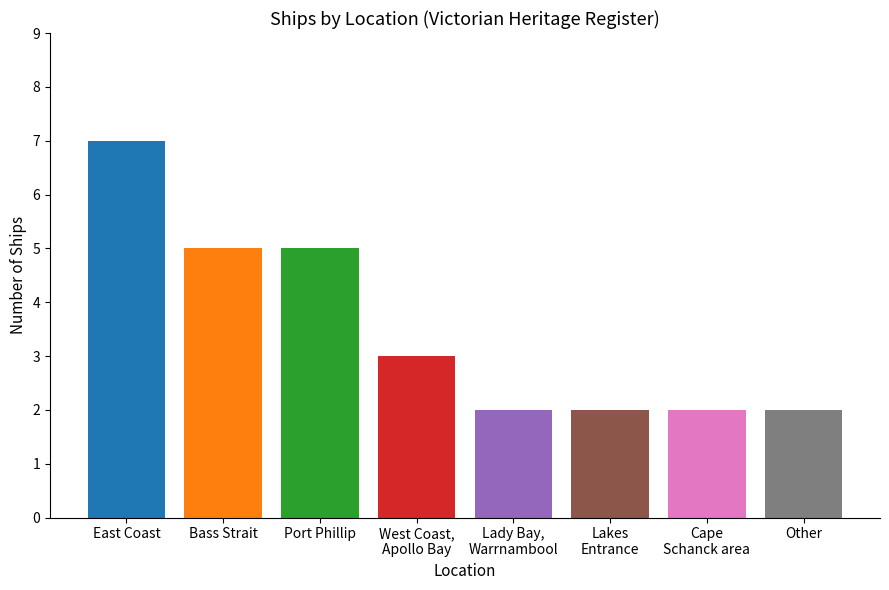

What is the greatest value displayed?

7